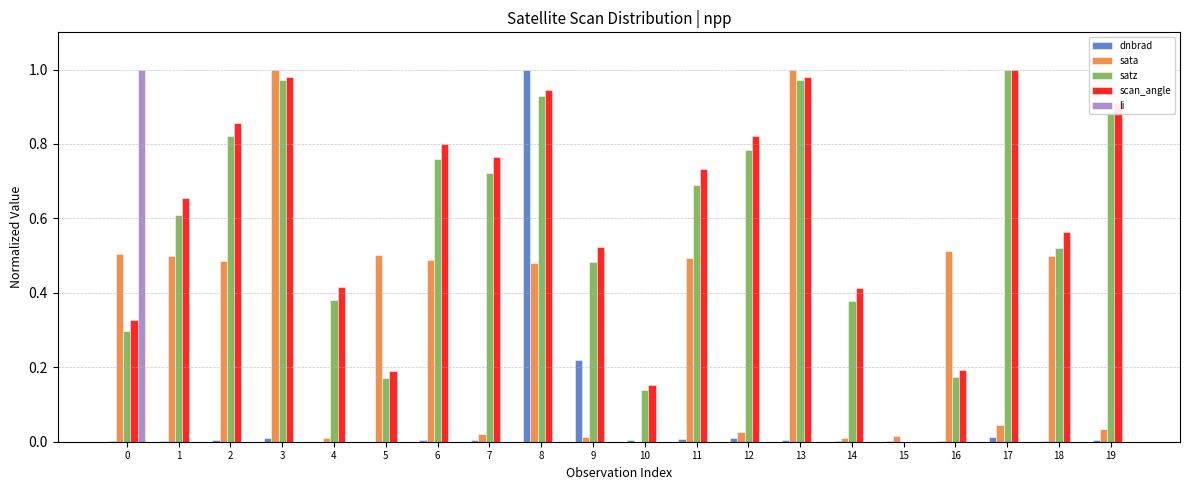

Which series has the largest total across all categories?

scan_angle